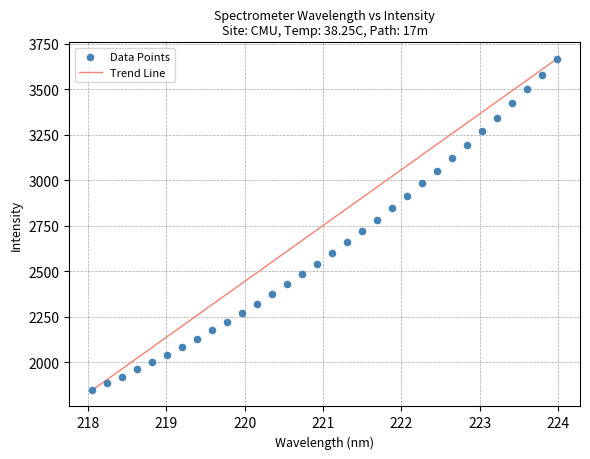

What is the range of Y values (max minus min)?

1818.1